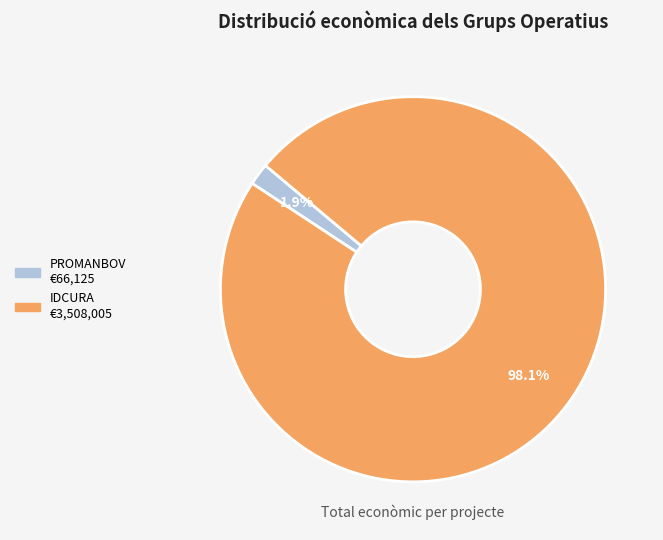

Between PROMANBOV and IDCURA, which is larger?

IDCURA